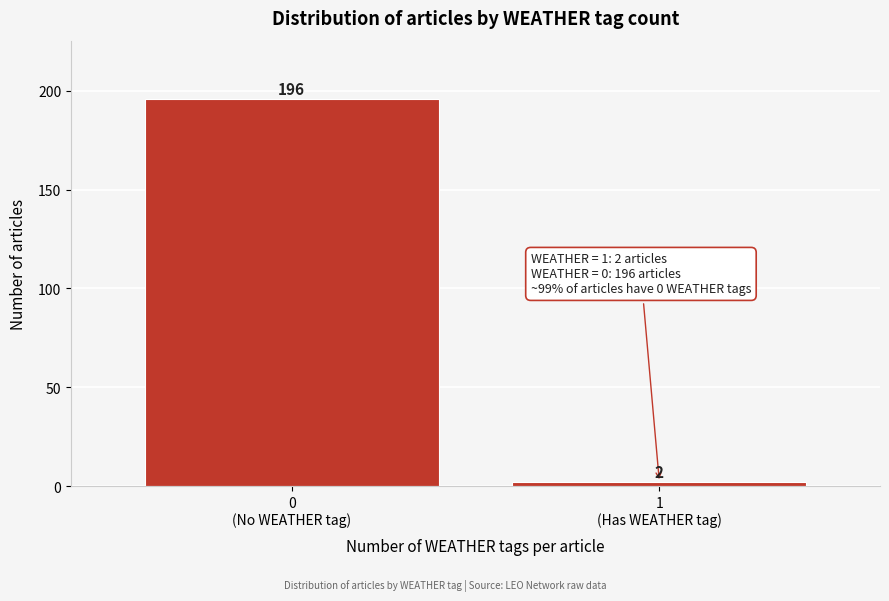

Reading right to left, list all the values displayed in this chart.

2	196